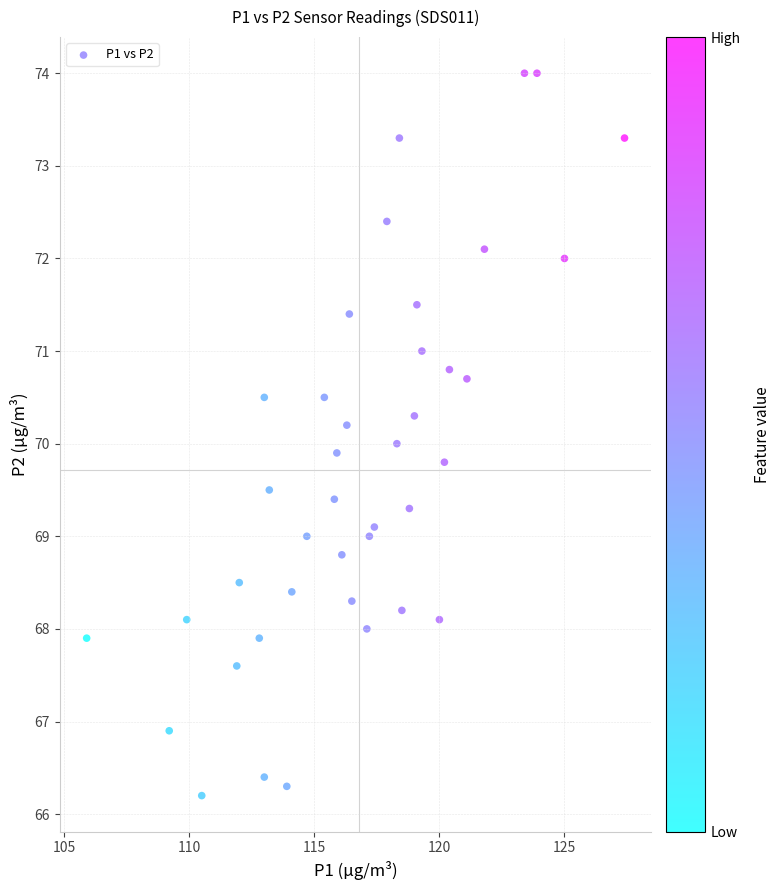

What is the range of X values (max minus min)?

21.5